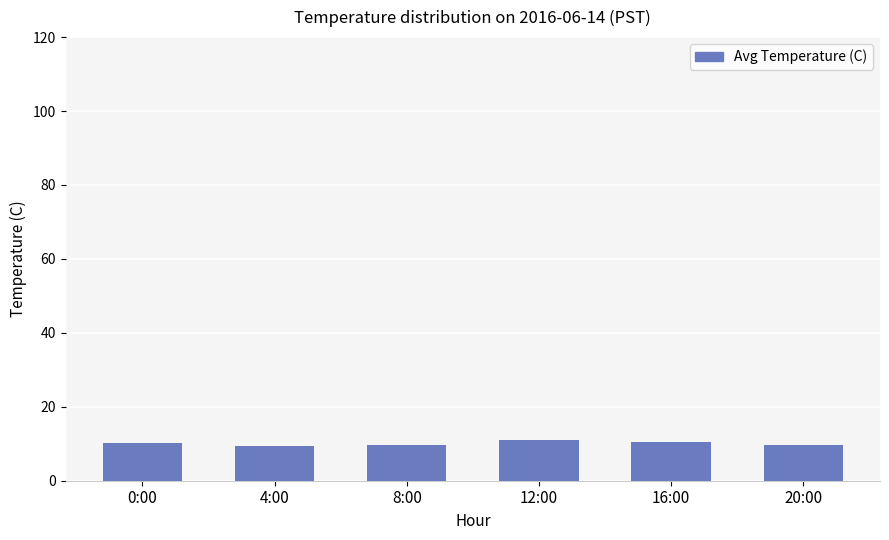

What is the approximate value at 4:00?

9.3